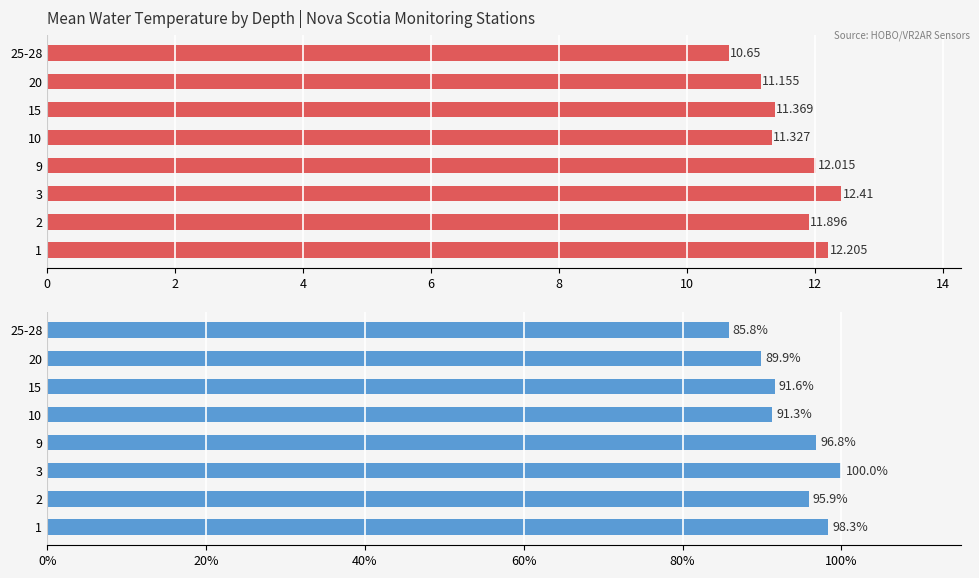

What is the value of the Mean Temperature (°C) bar at the 1st from the left?

12.2